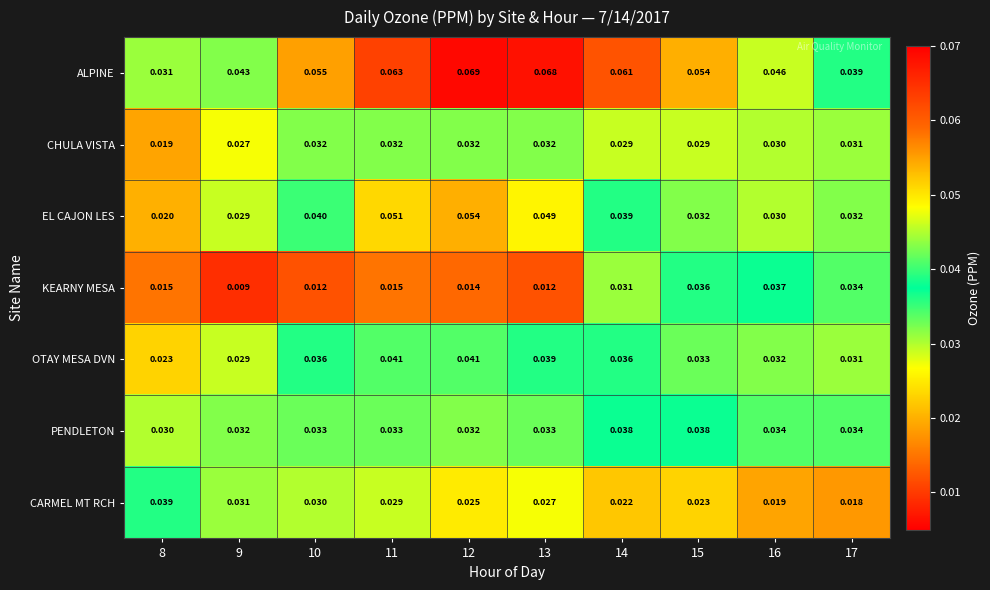

Which series has the largest total across all categories?

ALPINE